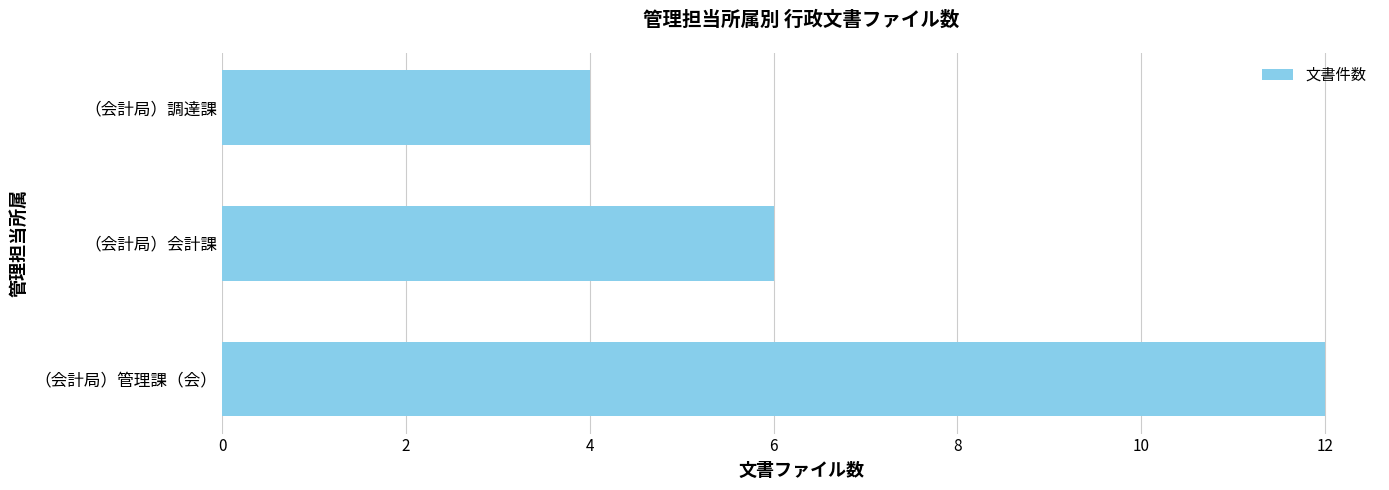

Where is the data nearest to the value 8?

（会計局）会計課